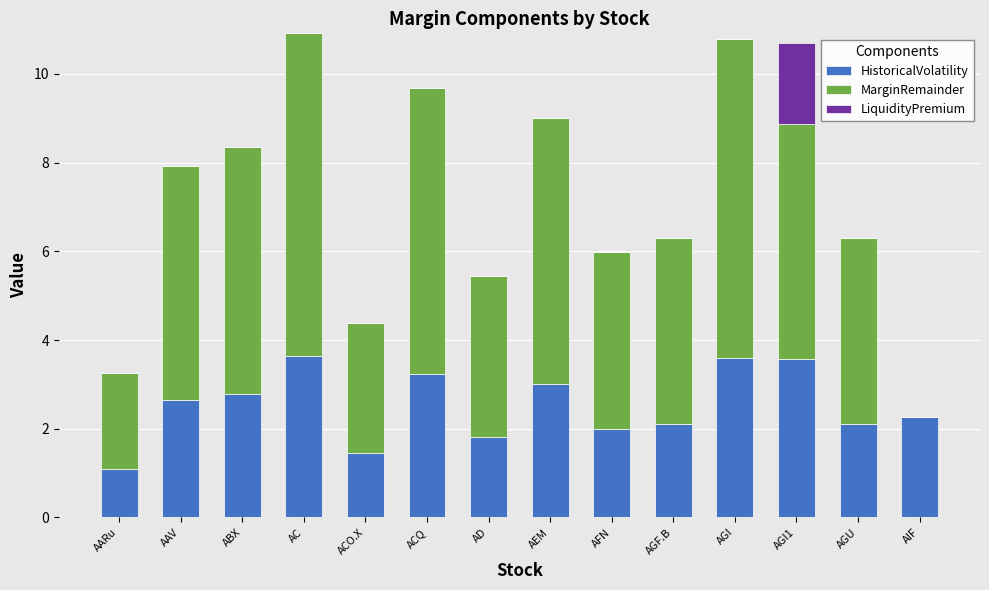

What is the highest value of the HistoricalVolatility series?

3.6